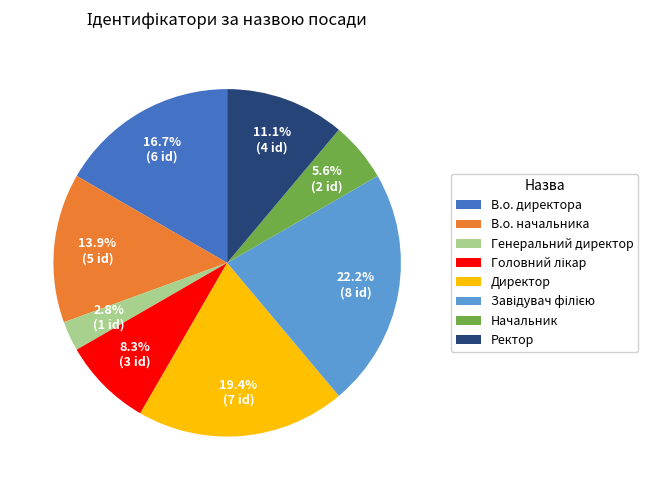

Is it true that Начальник is 12% of the pie?

False